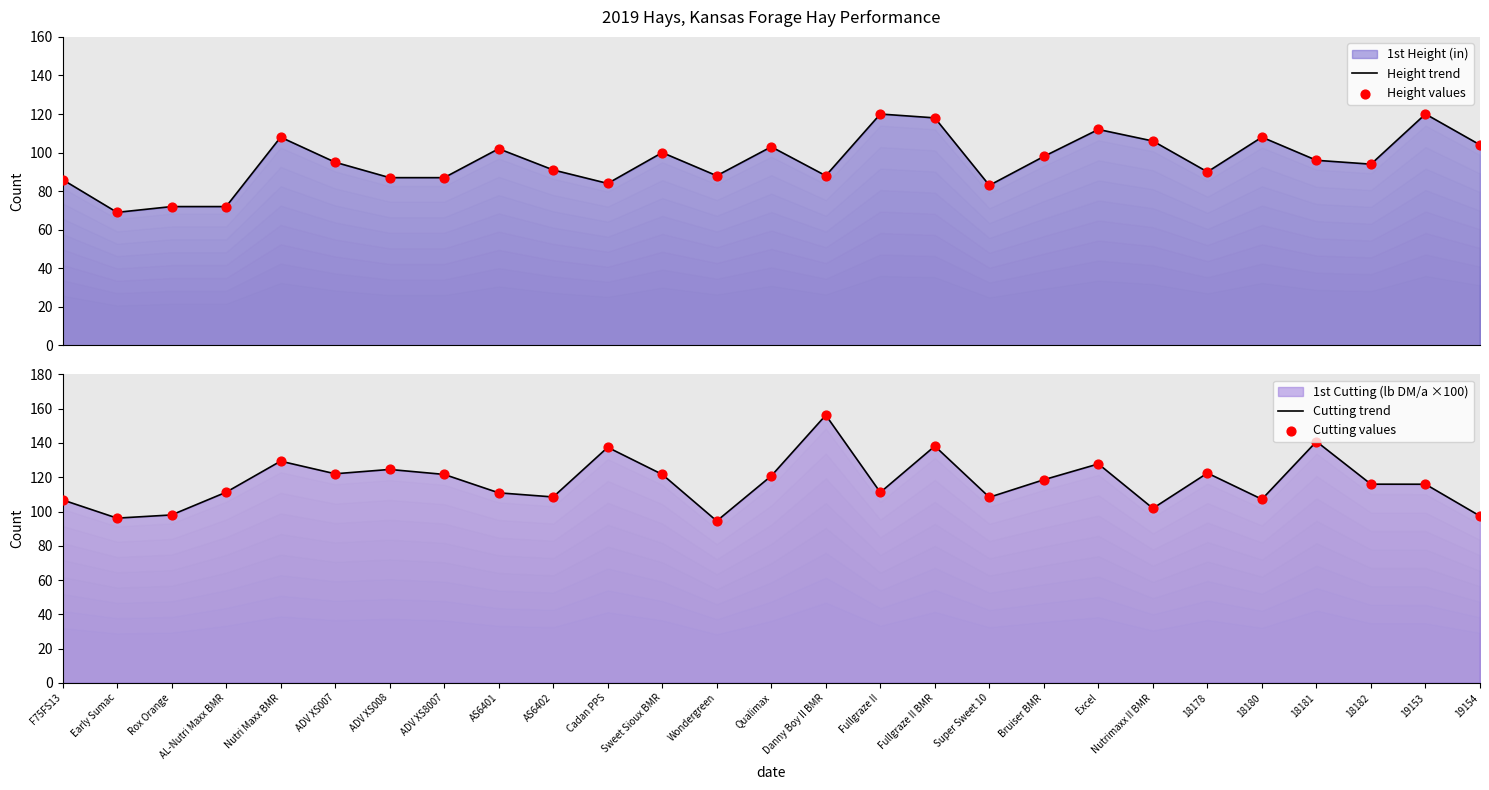

At which category is the sum across all series the highest?

Fullgraze II BMR